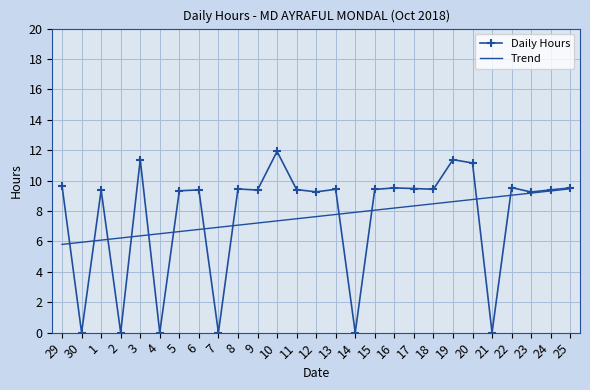

At which category does the chart reach its peak across all series?

10